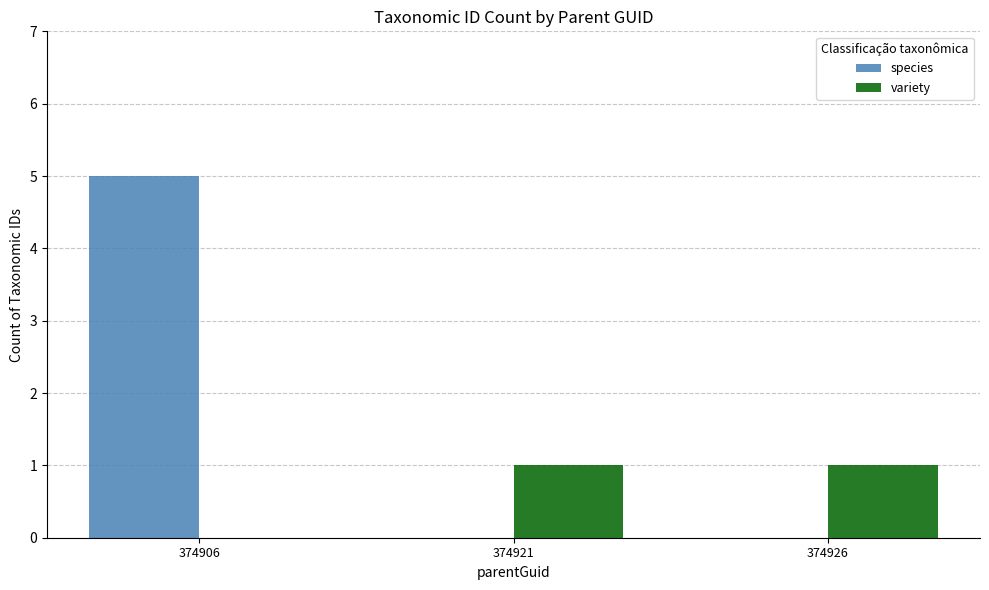

At which category is the sum across all series the highest?

374906